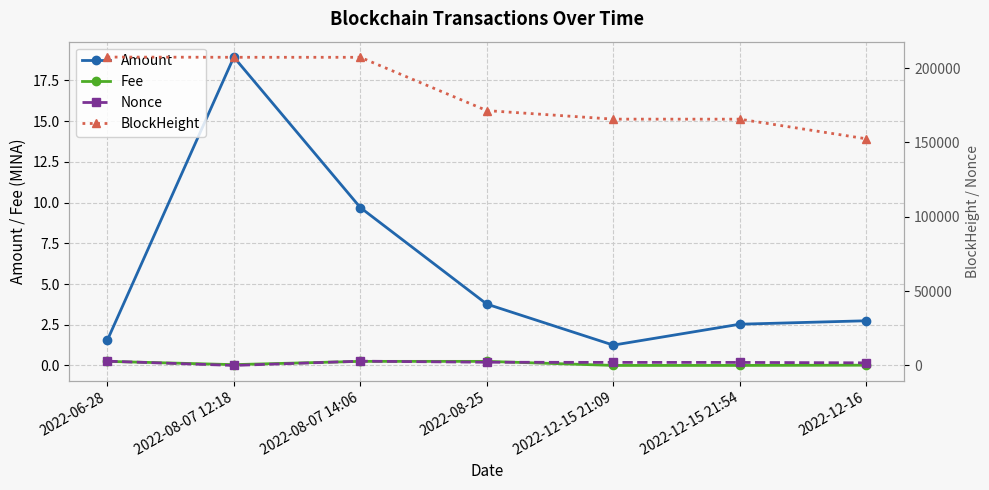

True or false: Nonce has more than 1 interior local peaks.

False